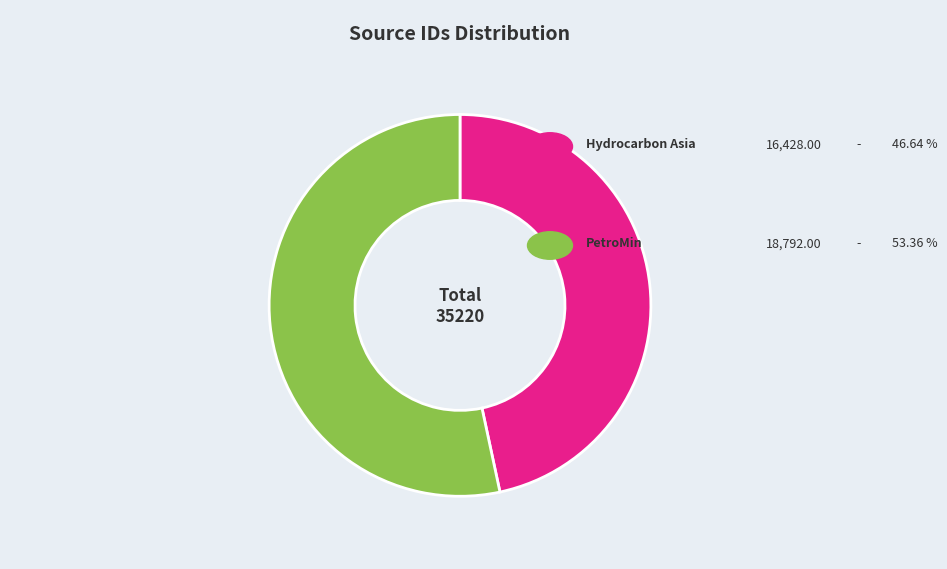

Is there a majority slice in this chart?

Yes